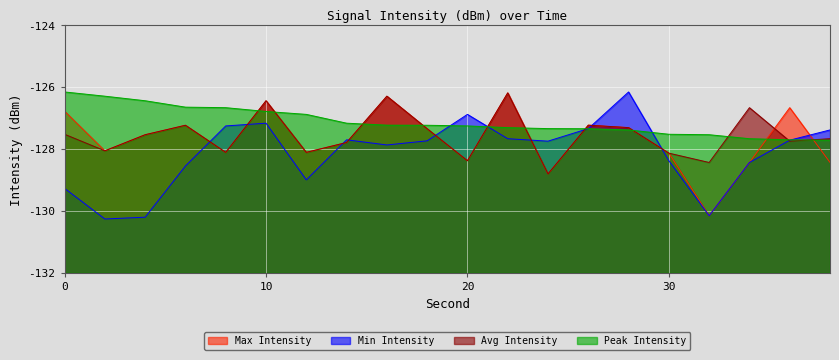

What is the sum of all Max Intensity values?

-2553.3